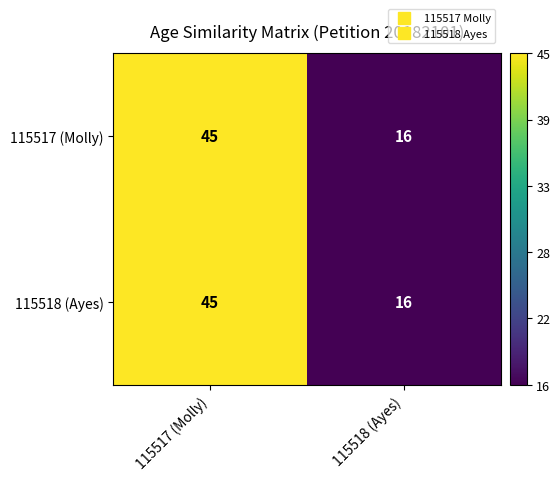

Rank the categories by 115517 (Molly) value from lowest to highest.

115518 (Ayes), 115517 (Molly)